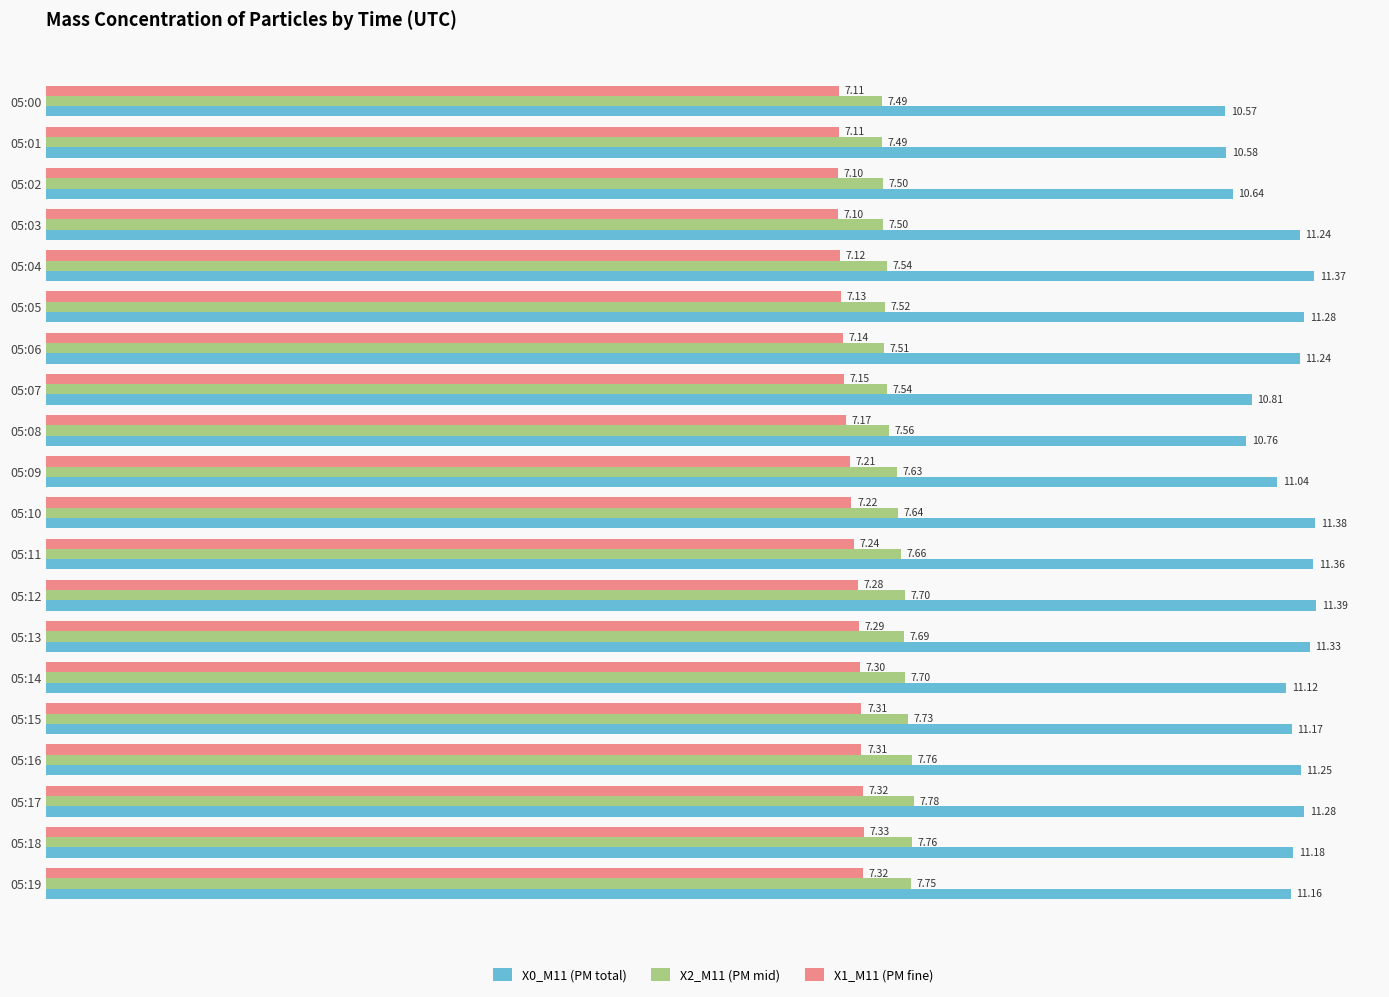

Is the value of X0_M11 (PM total) at 05:02 greater than the value of X2_M11 (PM mid) at 05:06?

Yes